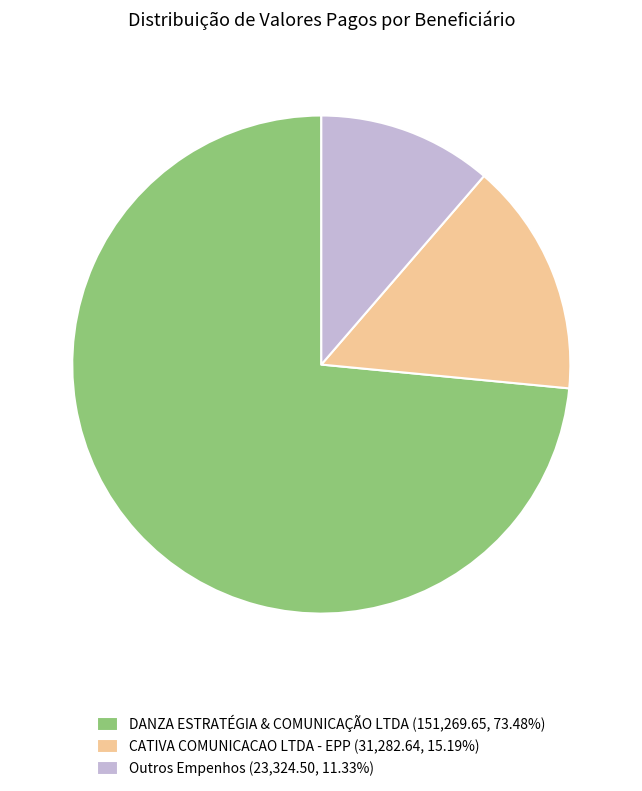

What is the ratio of the value at CATIVA COMUNICACAO LTDA - EPP (31,282.64, 15.19%) to the value at Outros Empenhos (23,324.50, 11.33%)?

1.3